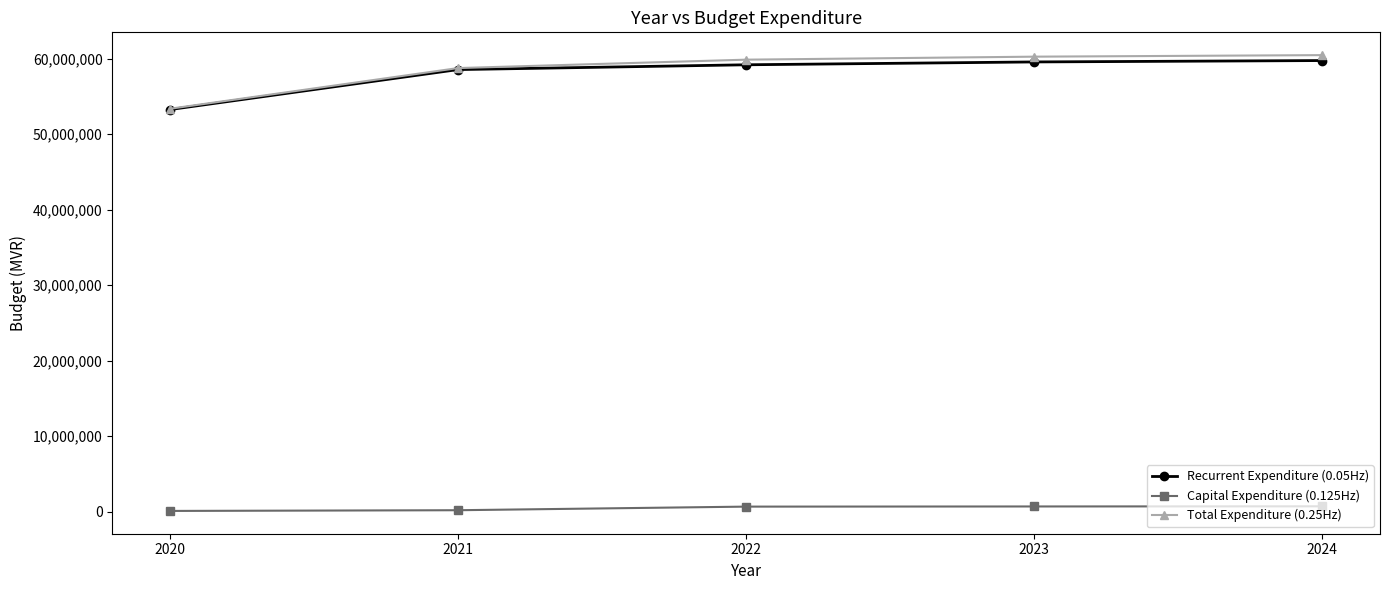

What is the value of the Total Expenditure (0.25Hz) point at the 5th from the left?

60452400